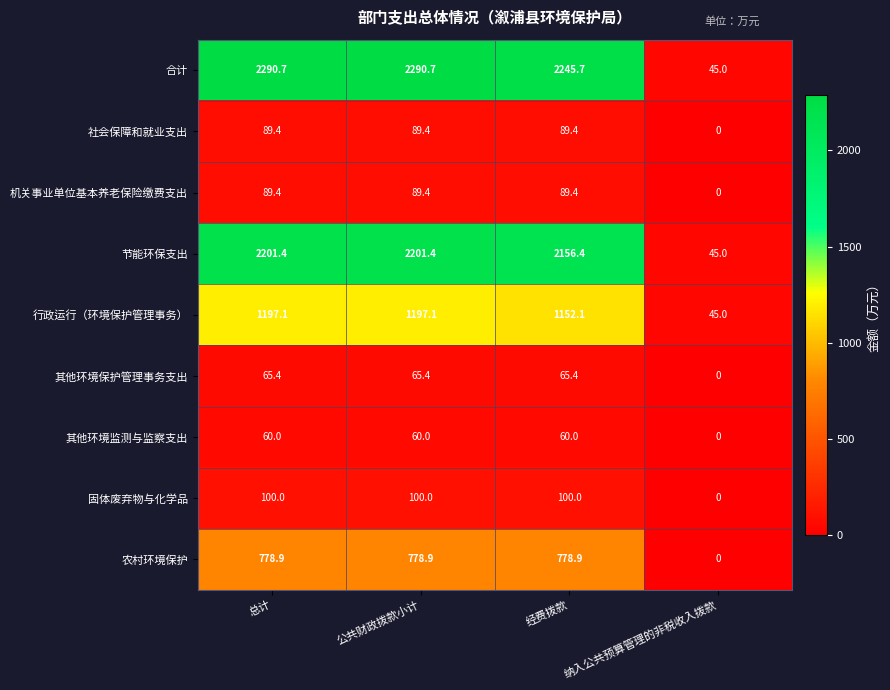

The 固体废弃物与化学品 series shows 158.8 at 公共财政拨款小计. True or false?

False